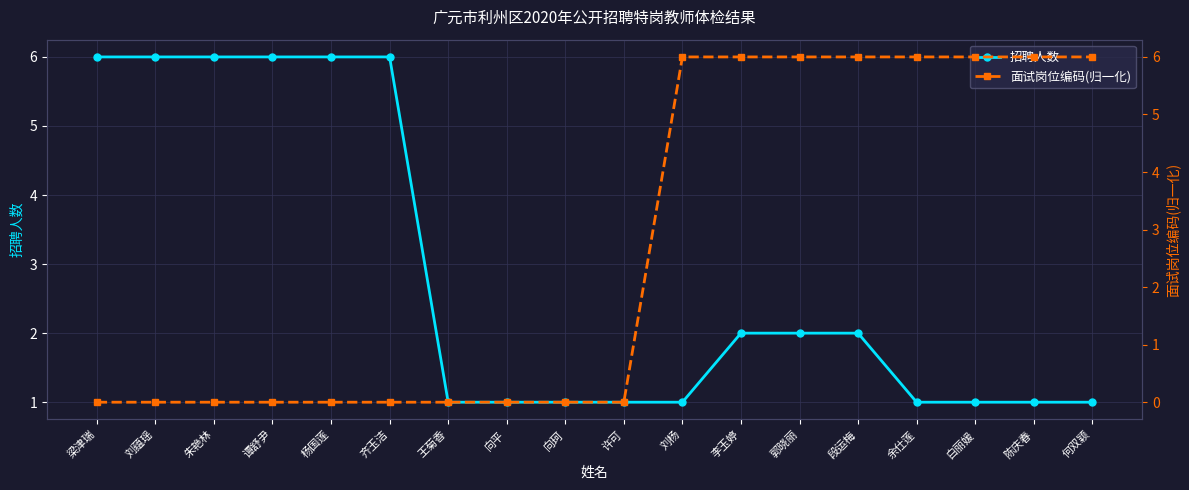

True or false: 面试岗位编码(归一化) and 招聘人数 cross at least once.

True